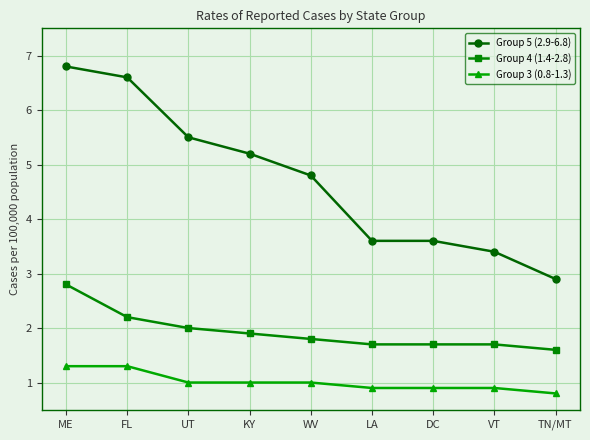

True or false: Group 5 (2.9-6.8) and Group 4 (1.4-2.8) intersect in this chart.

False